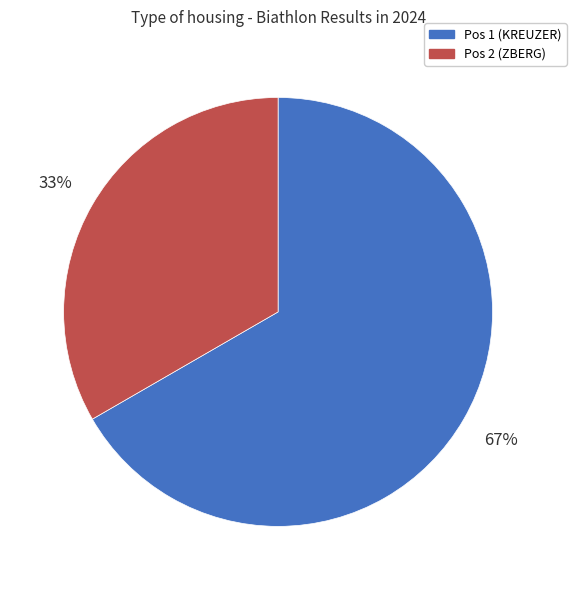

Does any single category account for the majority?

Yes